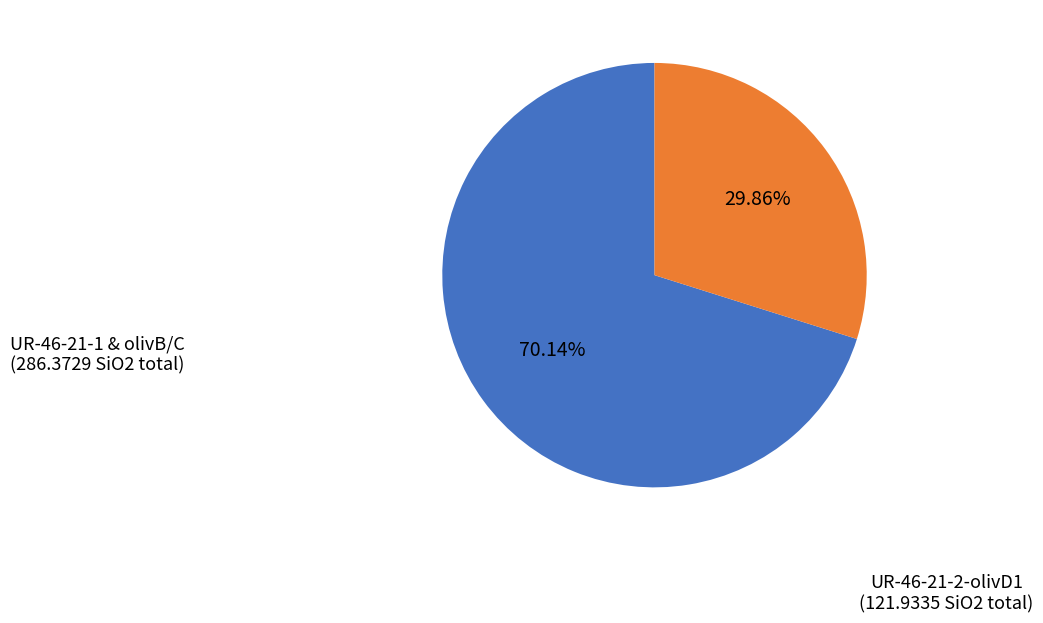

Is there a majority slice in this chart?

Yes